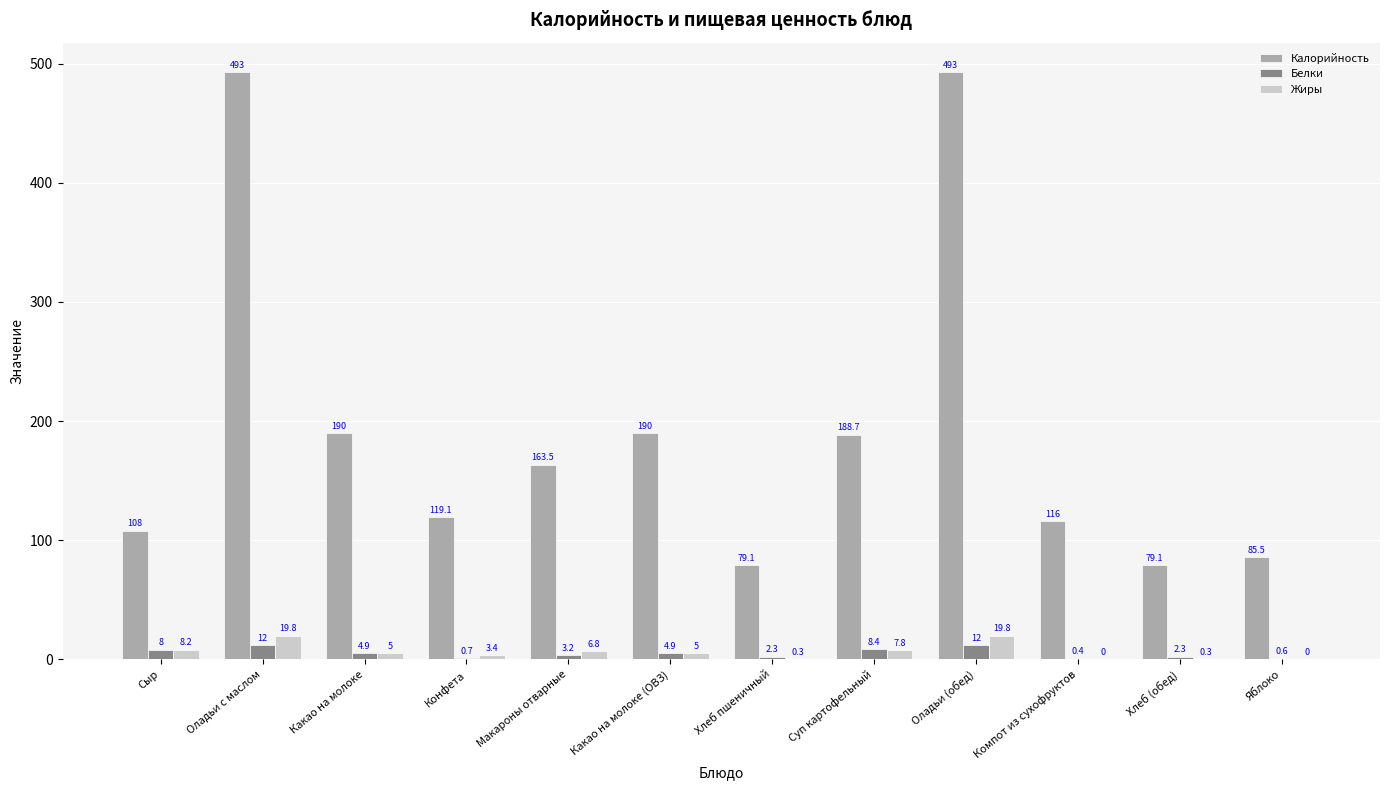

Which series has the largest range (max minus min)?

Калорийность